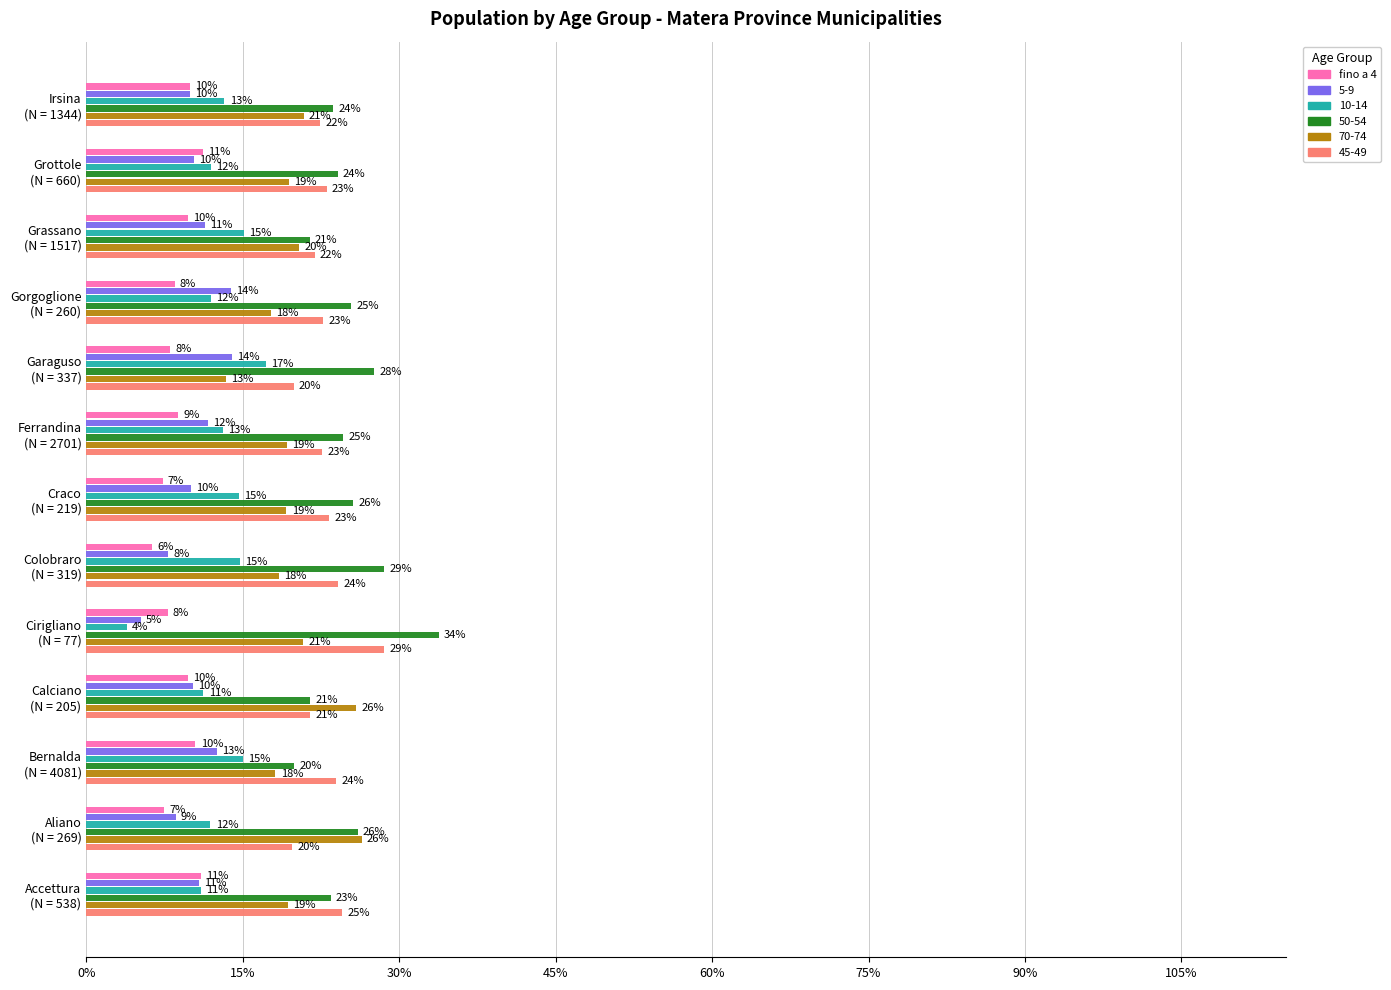

Count the number of data series in this chart.

6